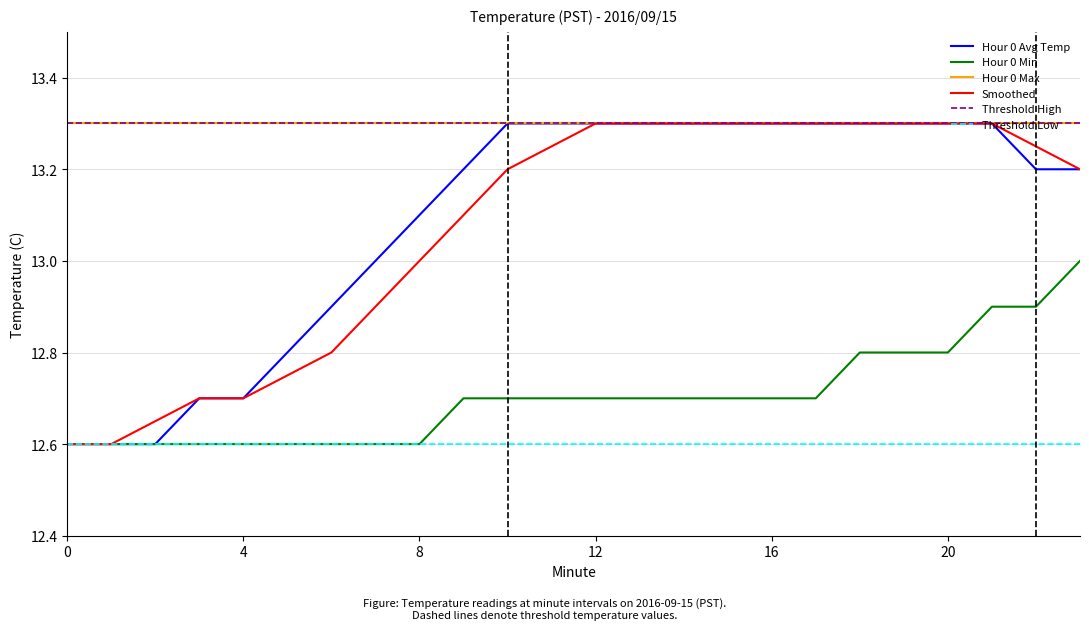

Does the chart have visible grid lines?

Yes